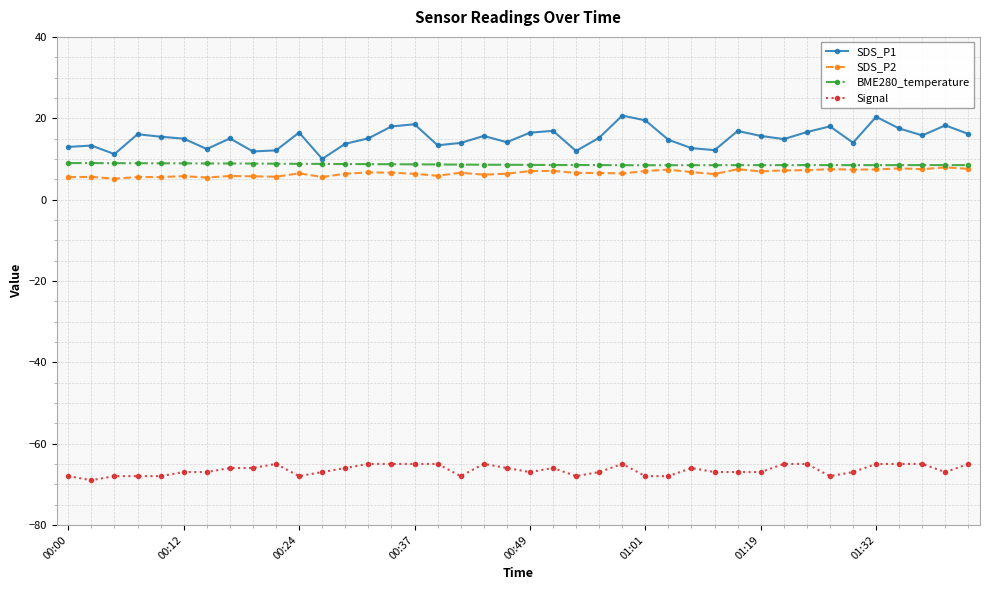

What are all the series names shown in the legend?

SDS_P1, SDS_P2, BME280_temperature, Signal